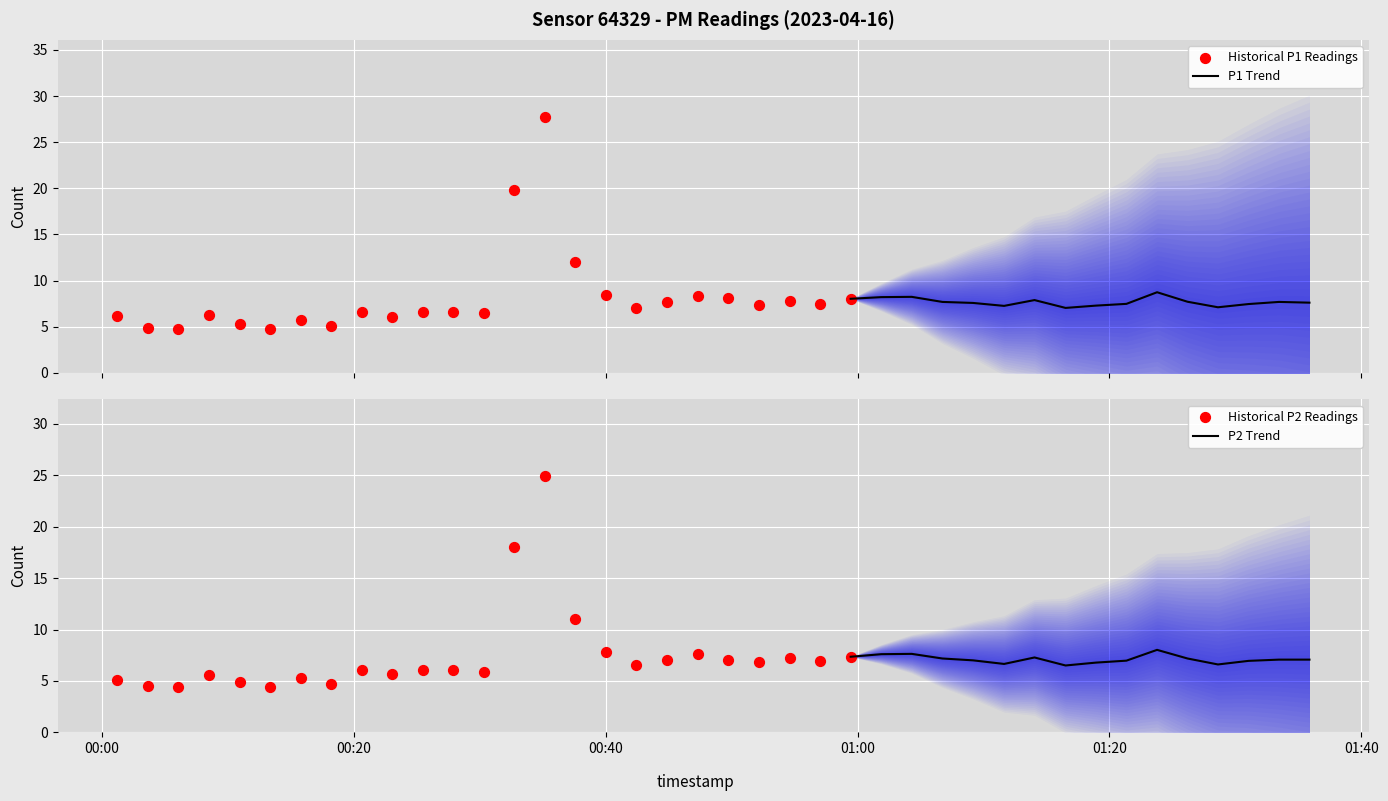

Is the value of P2 at 00:15 greater than the value of P1 at 01:06?

No